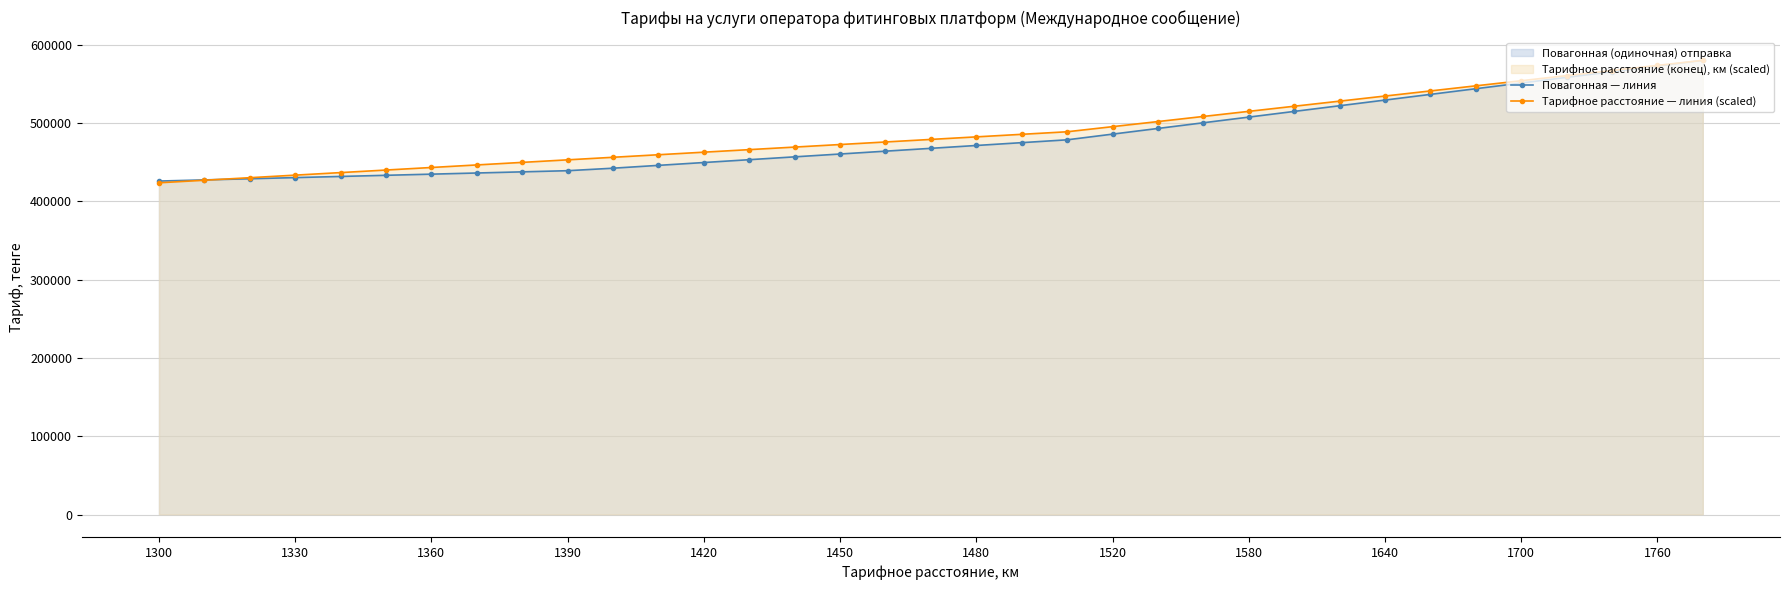

Does the chart have visible grid lines?

Yes